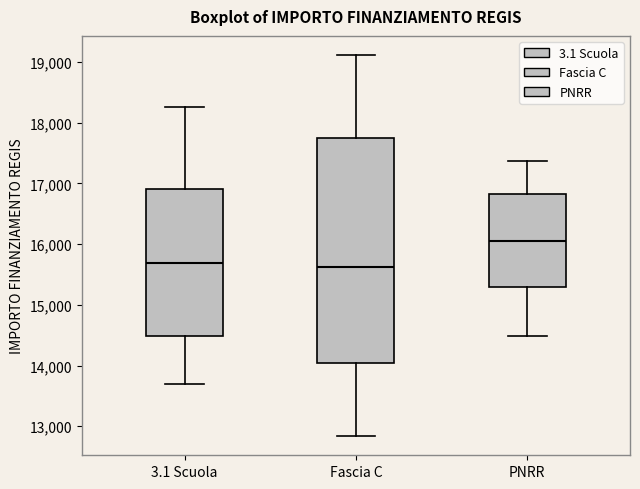

Where does the median line of the box for PNRR sit on the y-axis? The values are not printed on the chart, so give them approximately, as read against the axis.

16100